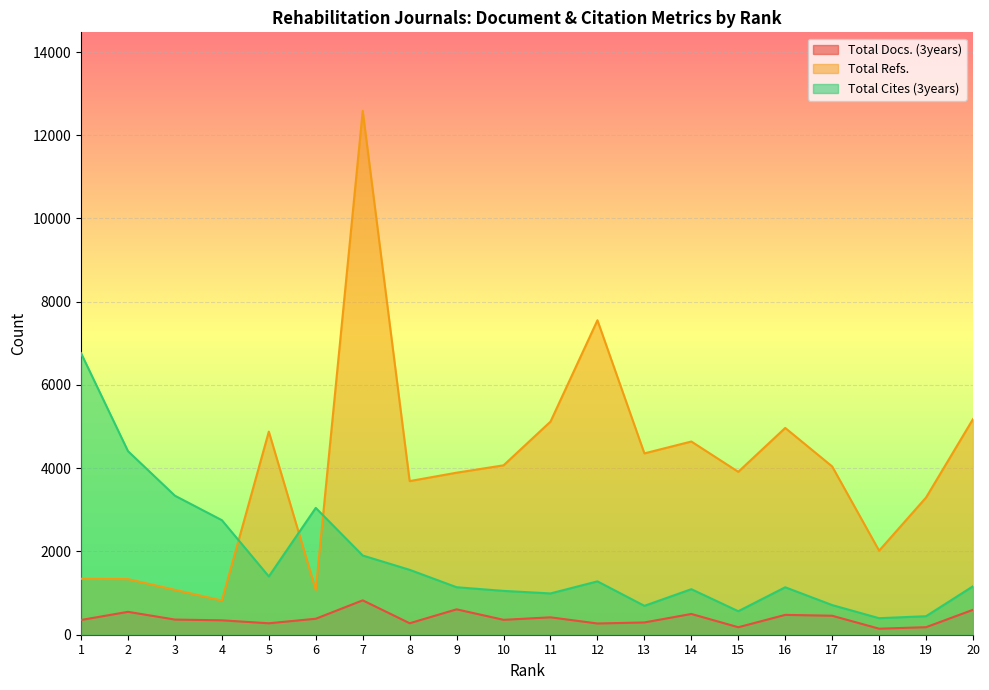

Rank the series at 19 from lowest to highest value.

Total Docs. (3years), Total Cites (3years), Total Refs.